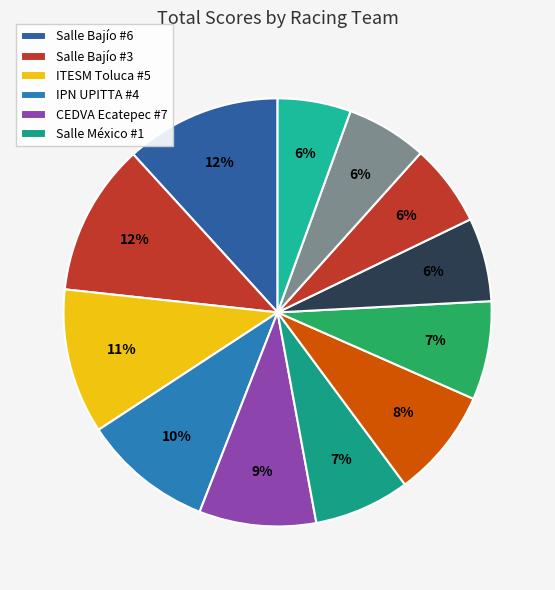

Which slice is the largest?

Salle Bajío #6